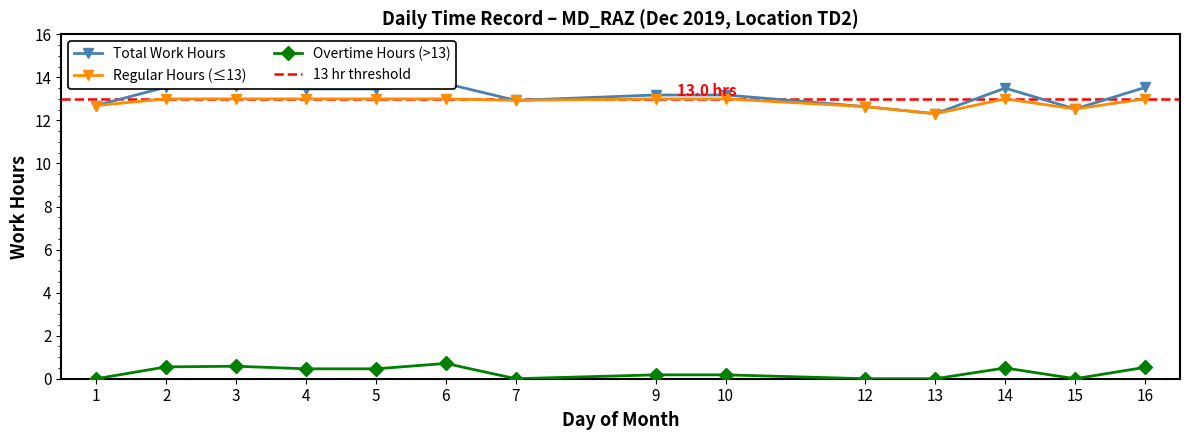

What is the value of the Overtime Hours (>13) point at the 5th from the left?

0.5